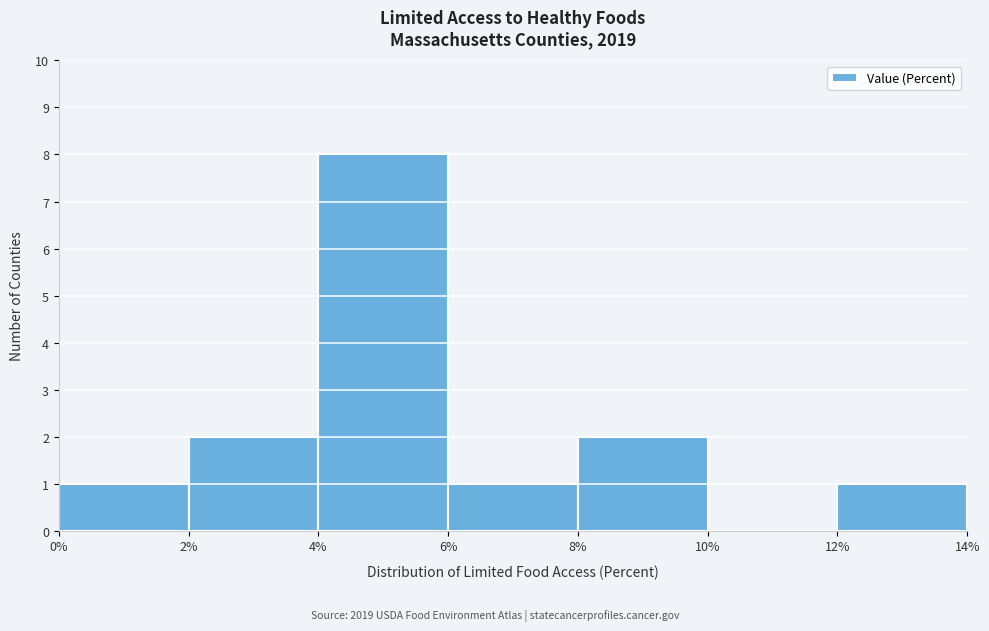

Reading left to right, transcribe this chart: for each bar, give the range it covers on the x-axis and its height. The values are not printed on the chart, so give them approximately, as read against the axis.

0% to 2%: 1
2% to 4%: 2
4% to 6%: 8
6% to 8%: 1
8% to 10%: 2
10% to 12%: 0
12% to 14%: 1